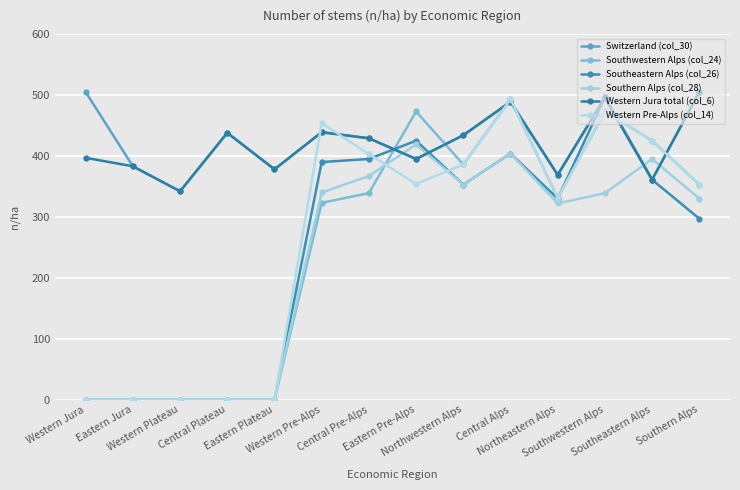

What is the sum of the Switzerland (col_30) values at Western Plateau and Southeastern Alps?

703